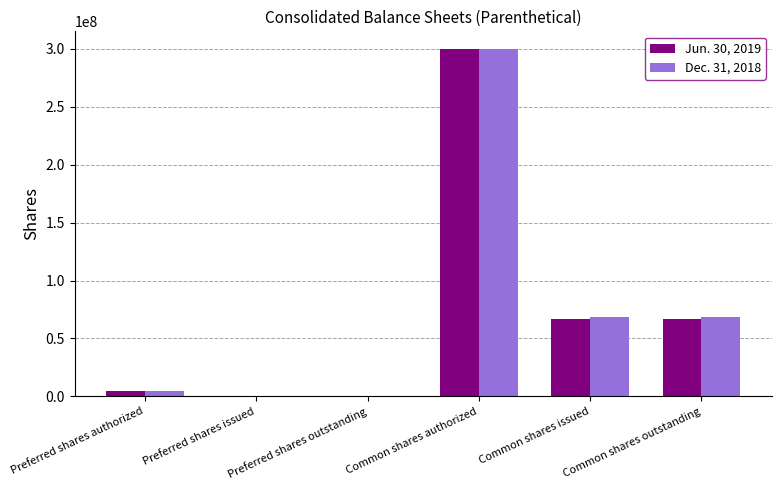

At which category is the sum across all series the highest?

Common shares authorized